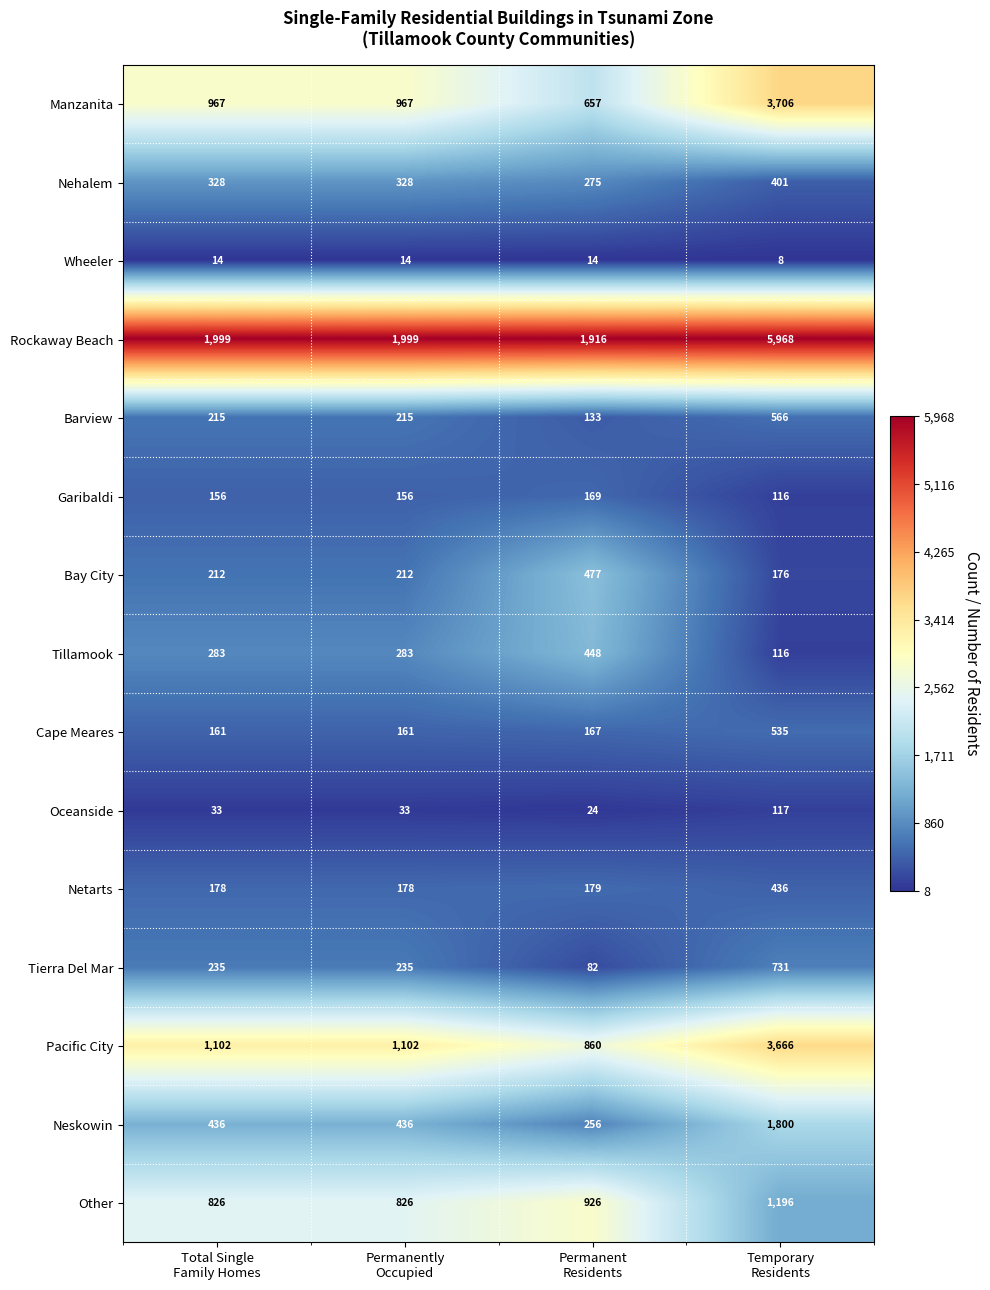

What is the difference between the maximum and minimum values in the Garibaldi series?

53